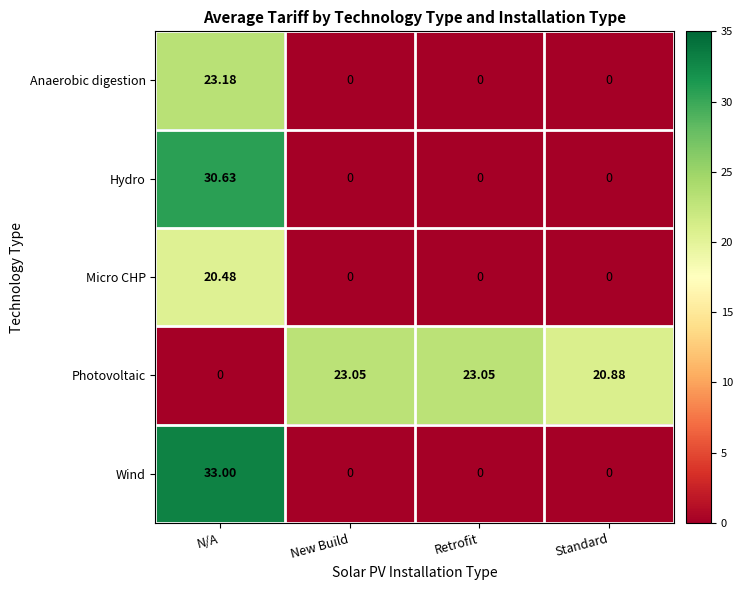

At which label does Micro CHP reach its peak?

N/A